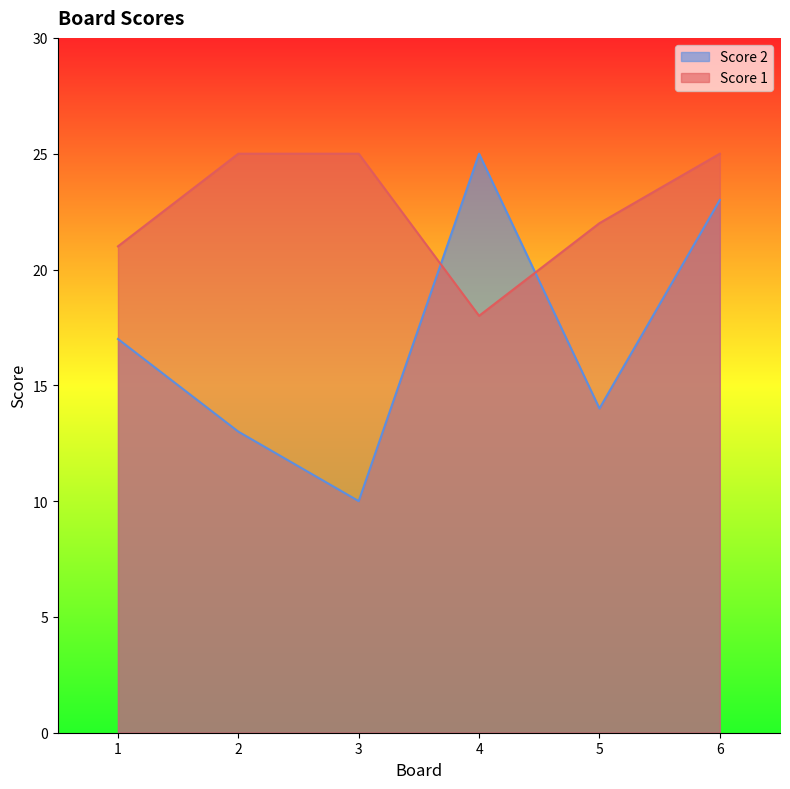

How many lines are shown in the chart?

2